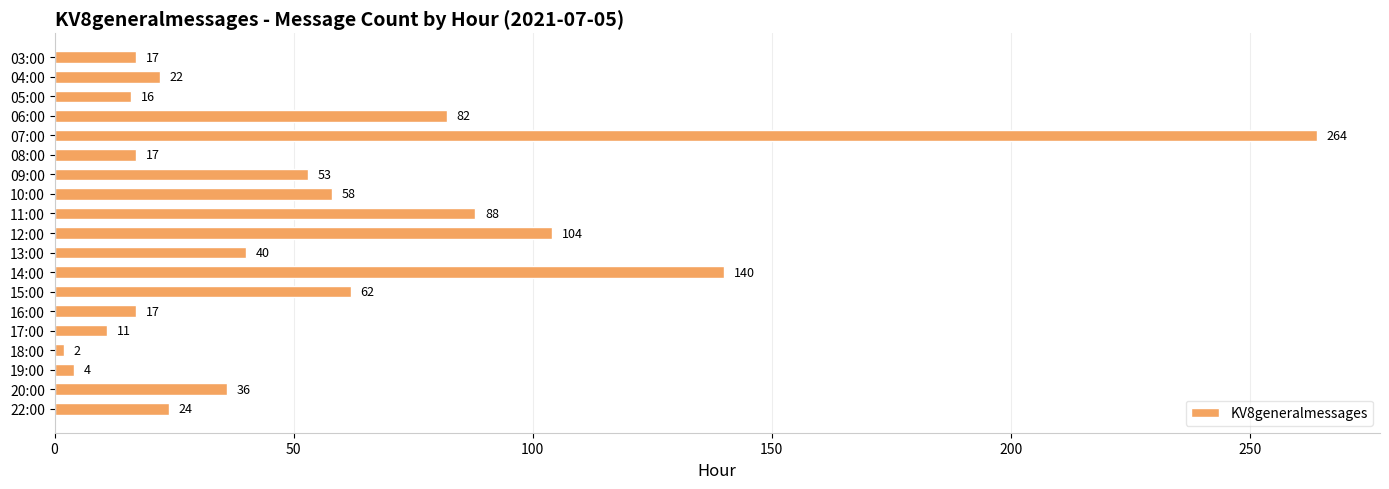

The chart shows a value of 53 at 09:00. True or false?

True